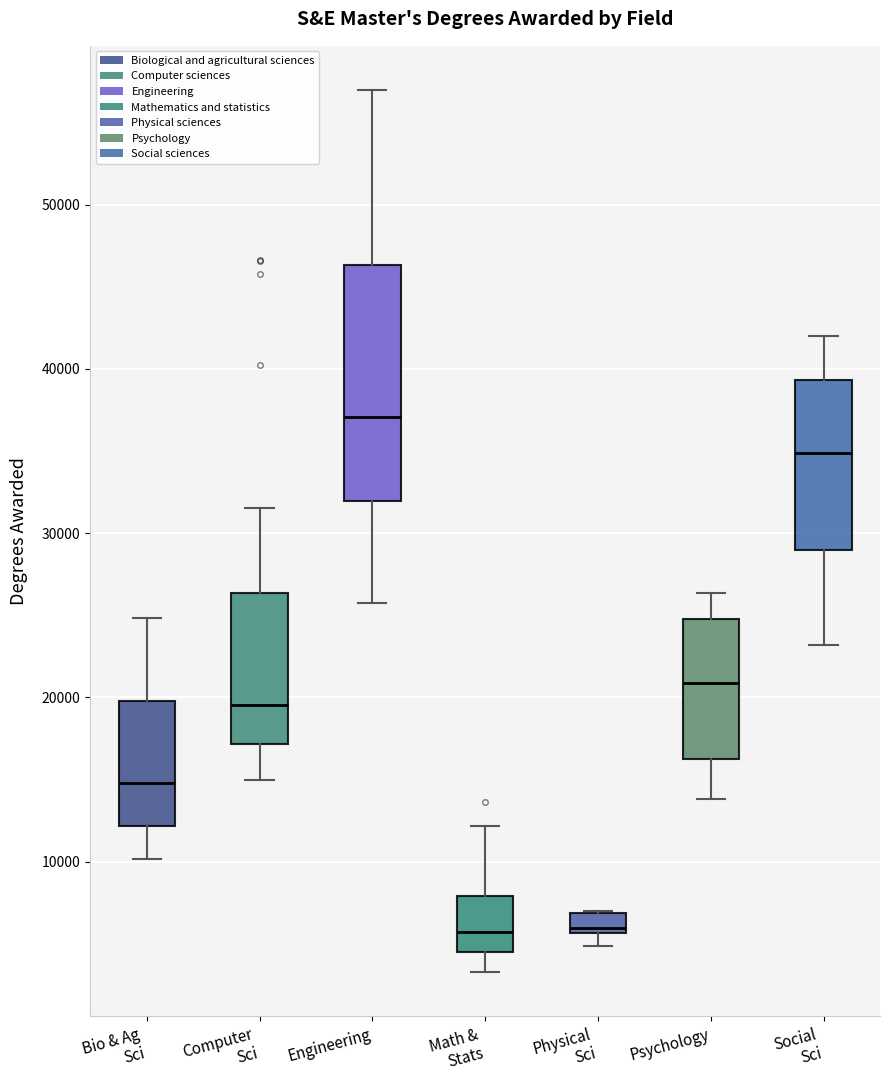

Which box is the tallest, from its lower edge to its upper edge?

Engineering